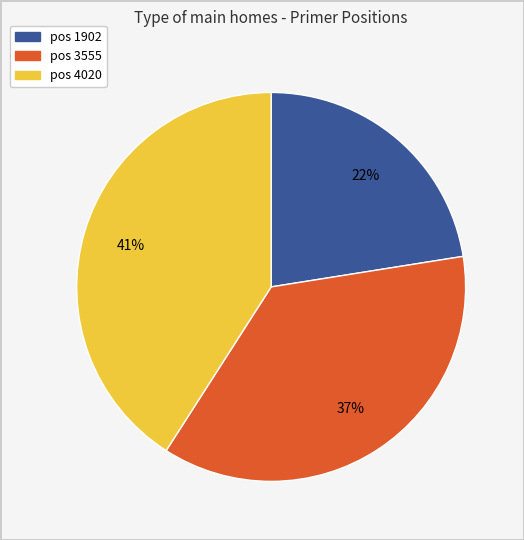

Is there any slice that represents more than half of the pie?

No